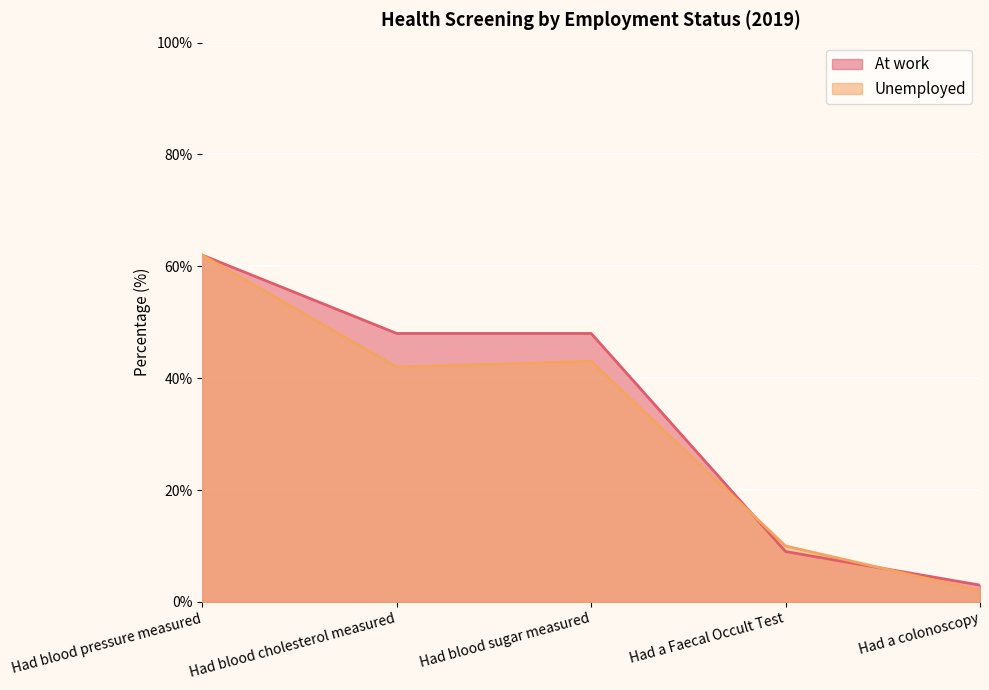

Is it true that At work equals 62 at Had blood pressure measured?

True